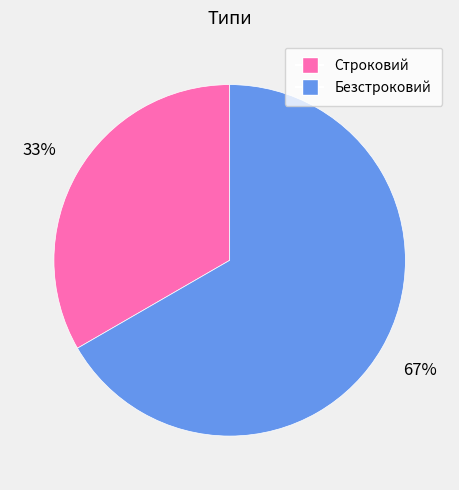

The Строковий slice represents 25% of the pie. True or false?

False